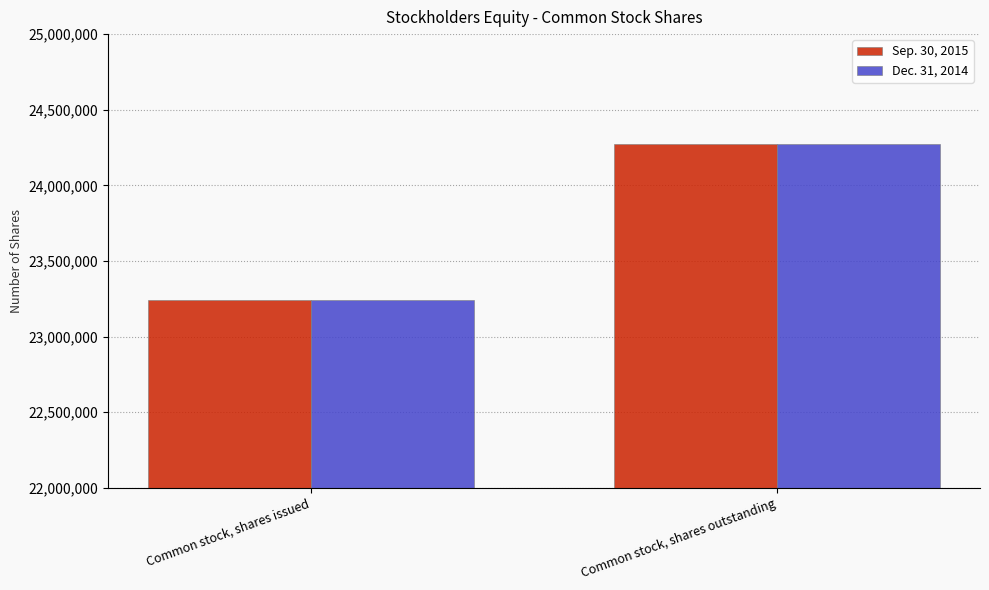

Where is Dec. 31, 2014 nearest to the value 23757143?

Common stock, shares issued